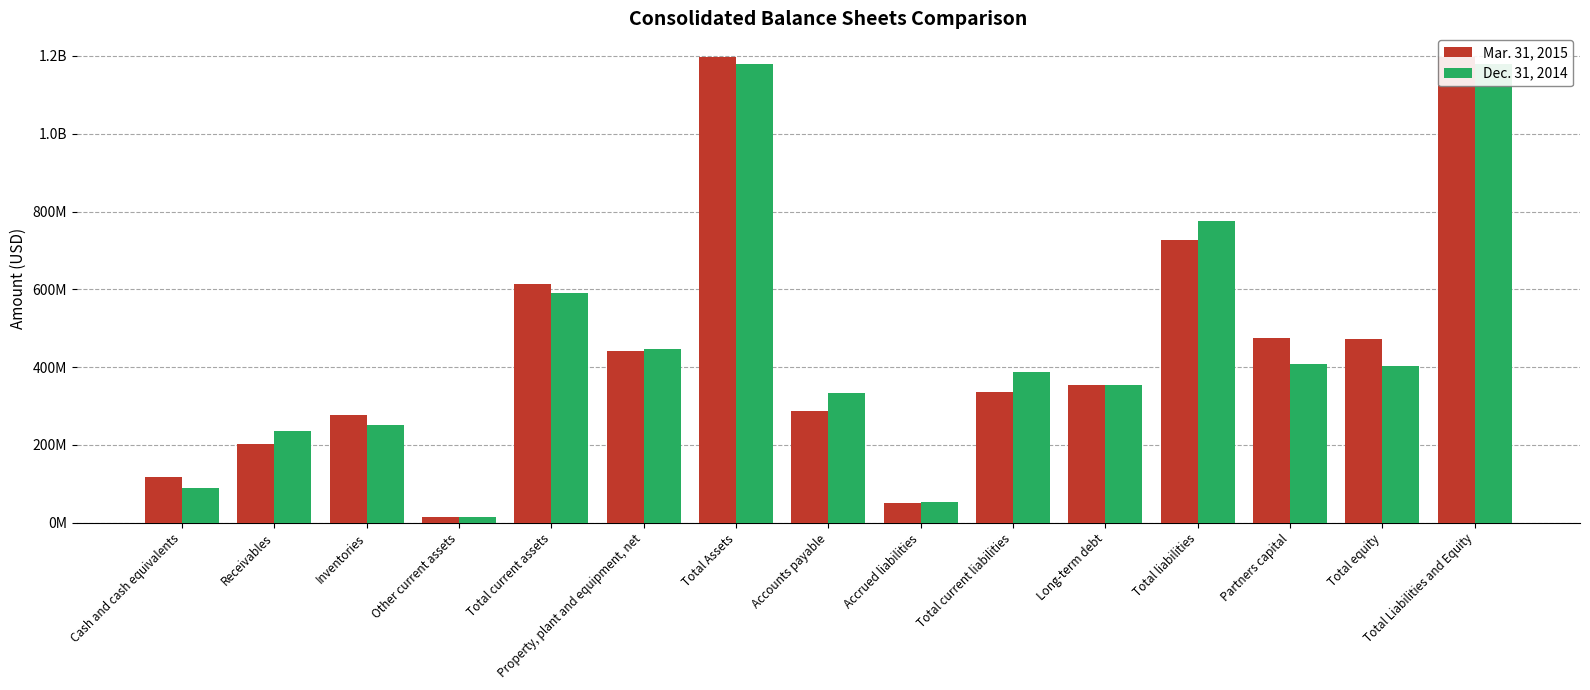

The value of Dec. 31, 2014 at Partners capital is 406900000. True or false?

True